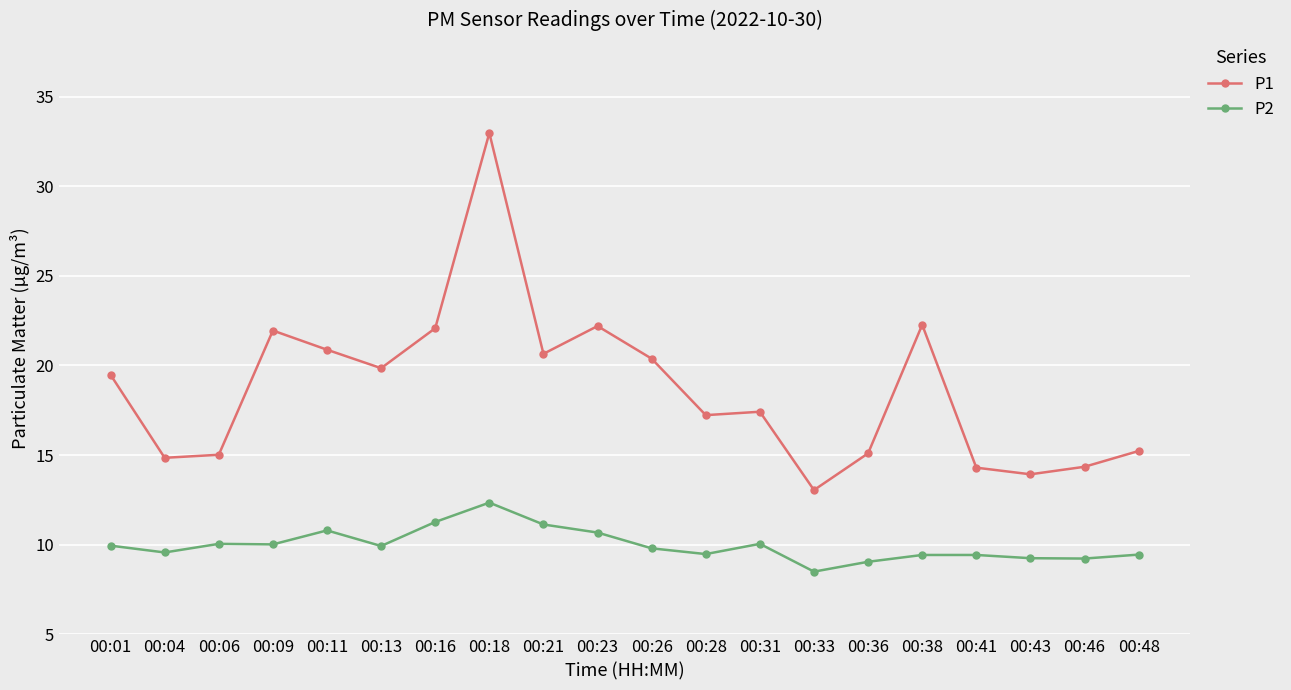

List the series in order of their peak value, highest first.

P1, P2